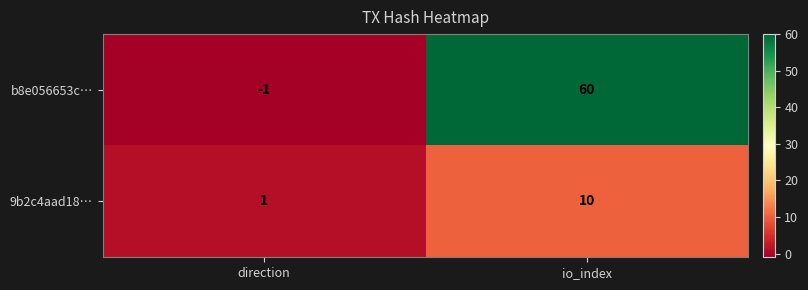

What is the difference between the maximum and minimum values in the b8e056653c… series?

61